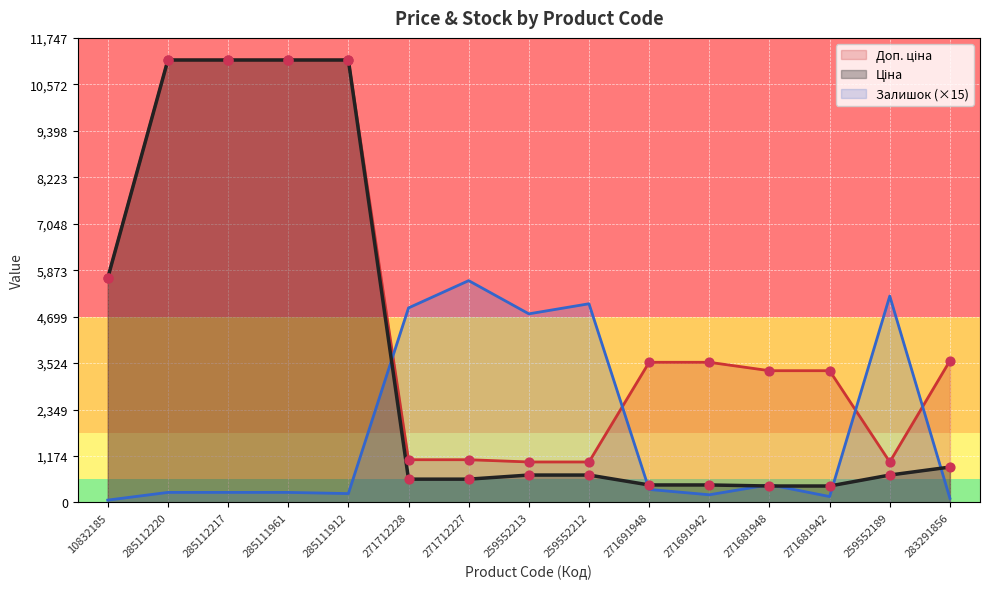

Which series contains the highest Y value?

Ціна